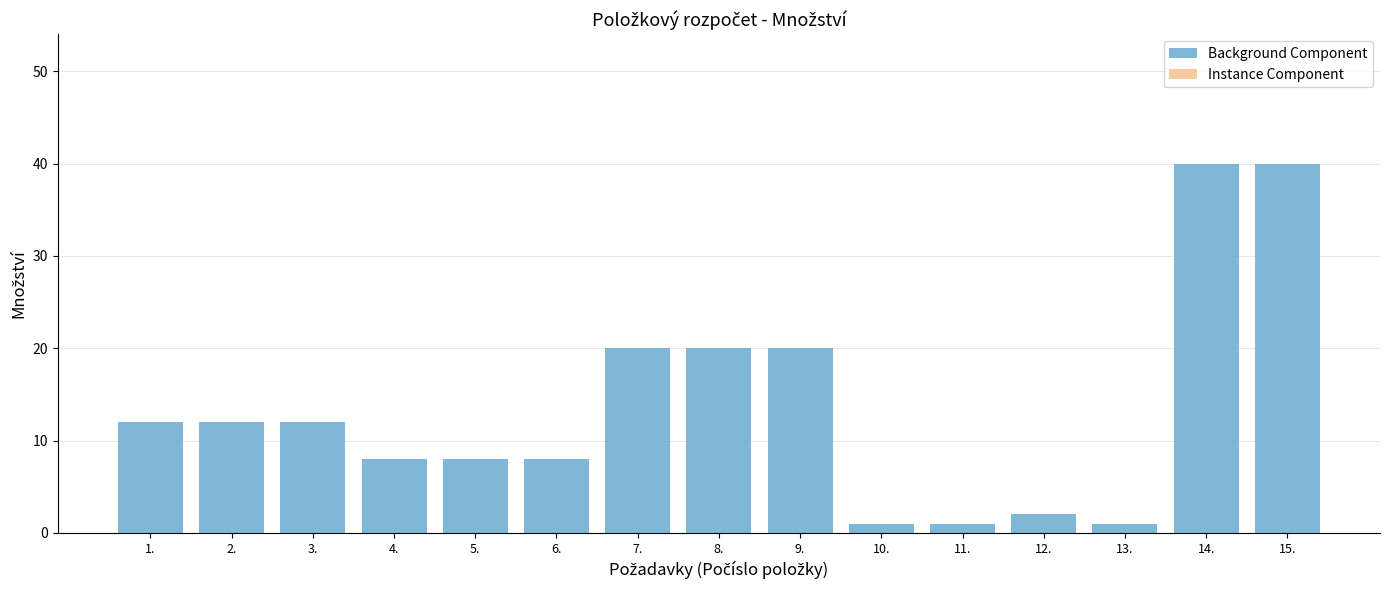

The value at 12. is 2. True or false?

True